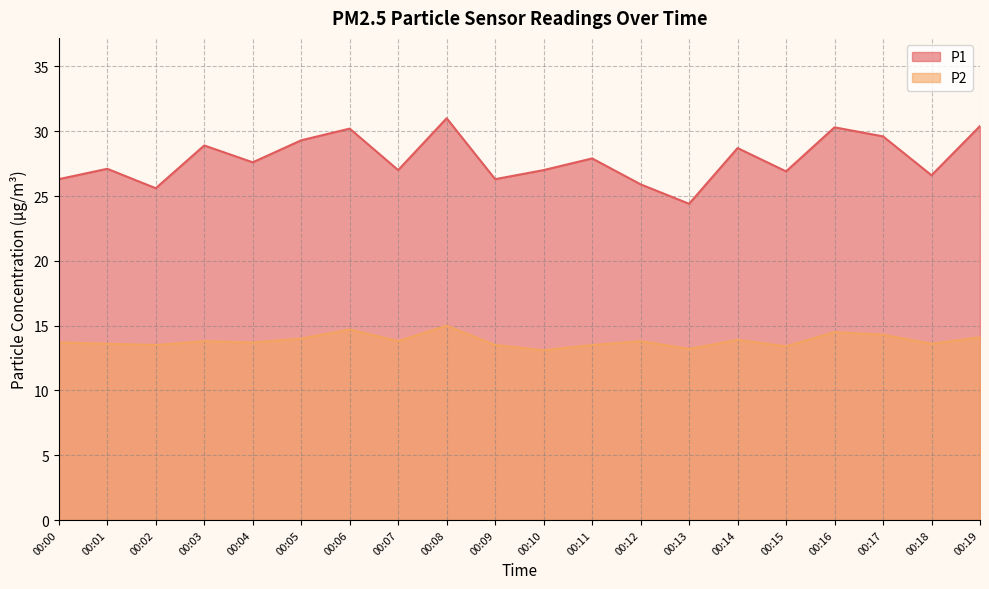

Is it true that P1 equals 26.3 at 00:09?

True